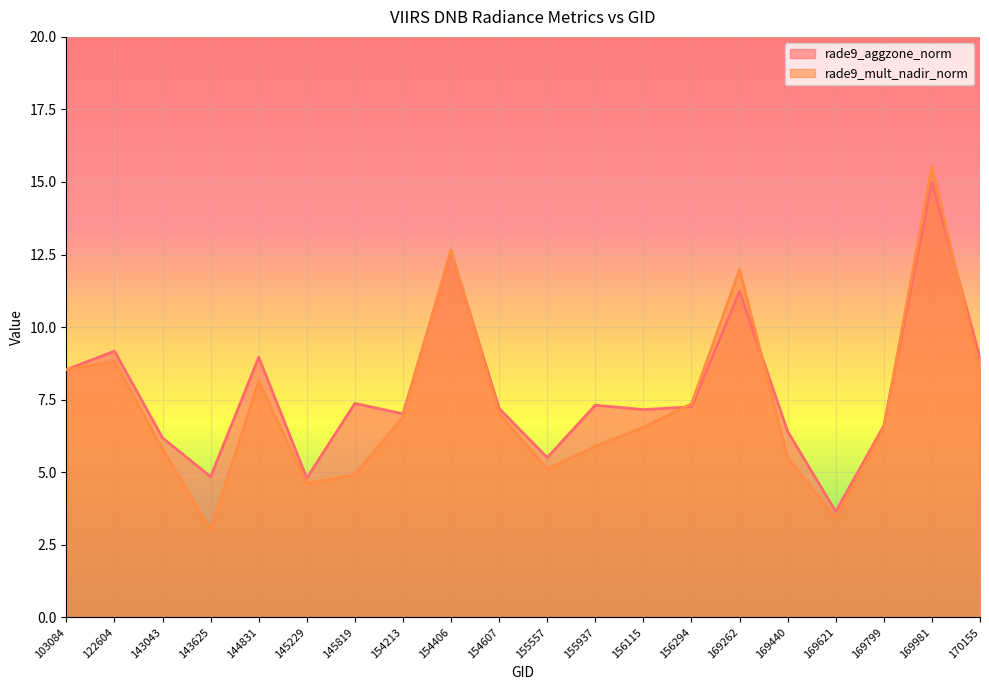

Does the chart display data point markers on the line(s)?

No